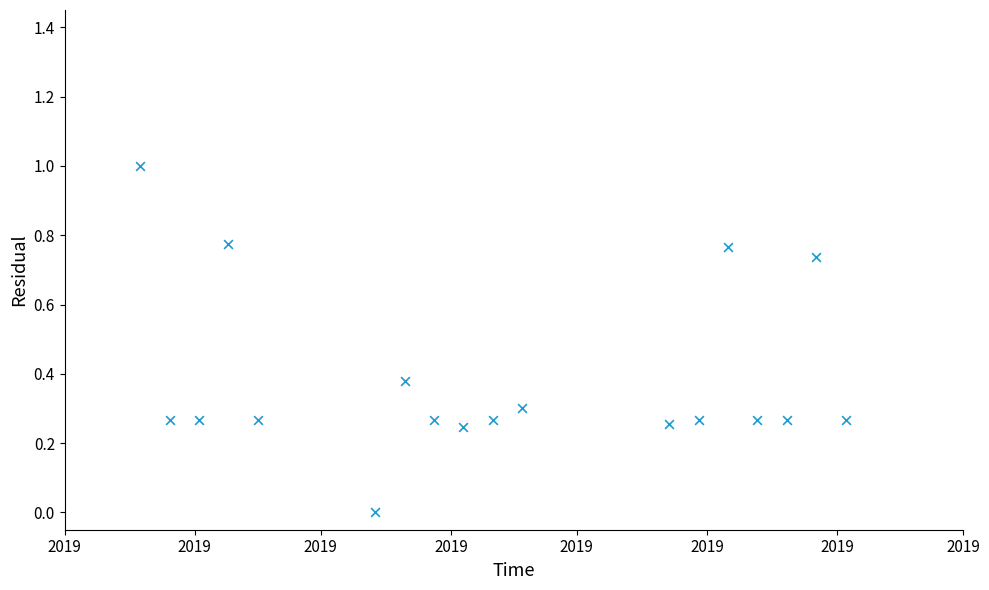

What is the range of Y values (max minus min)?

1.0